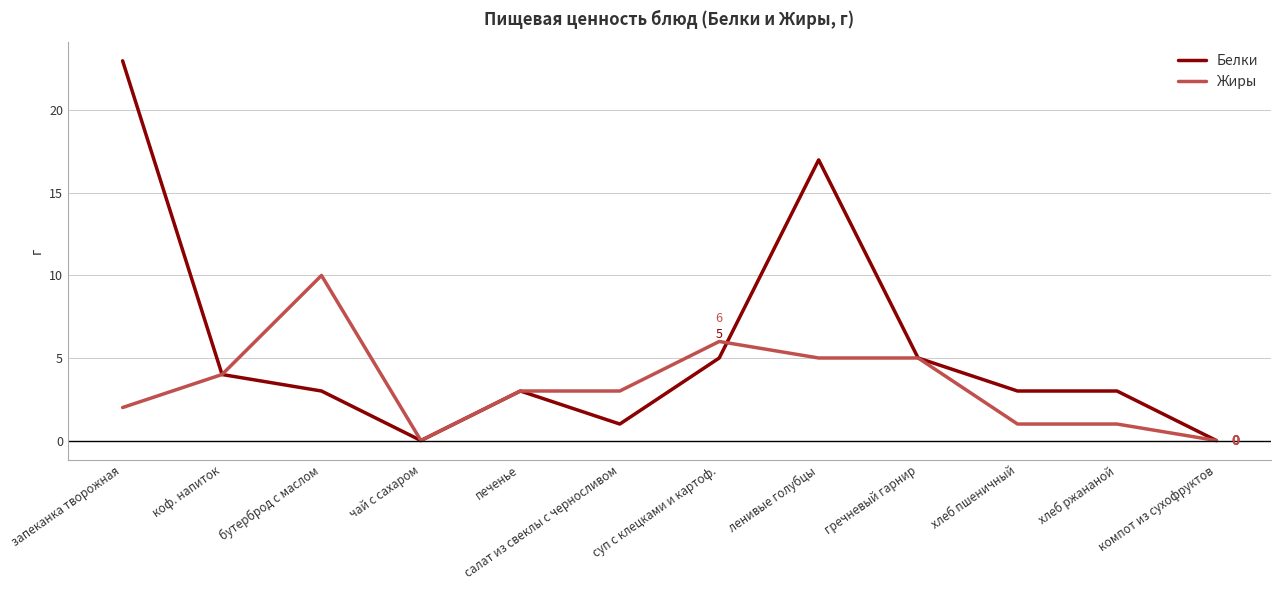

Which series has the widest spread of values?

Белки